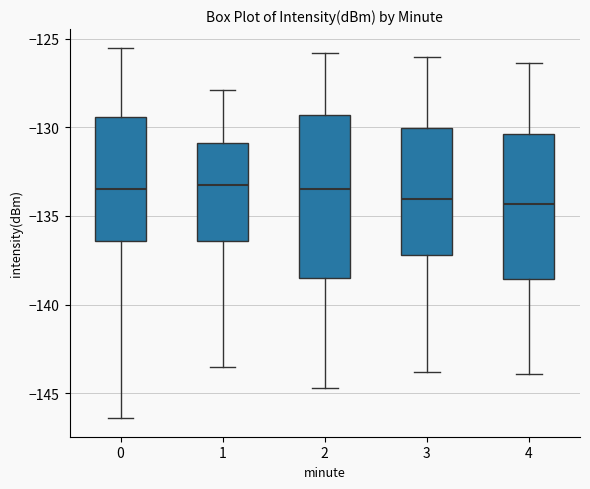

Which box is the tallest, from its lower edge to its upper edge?

2